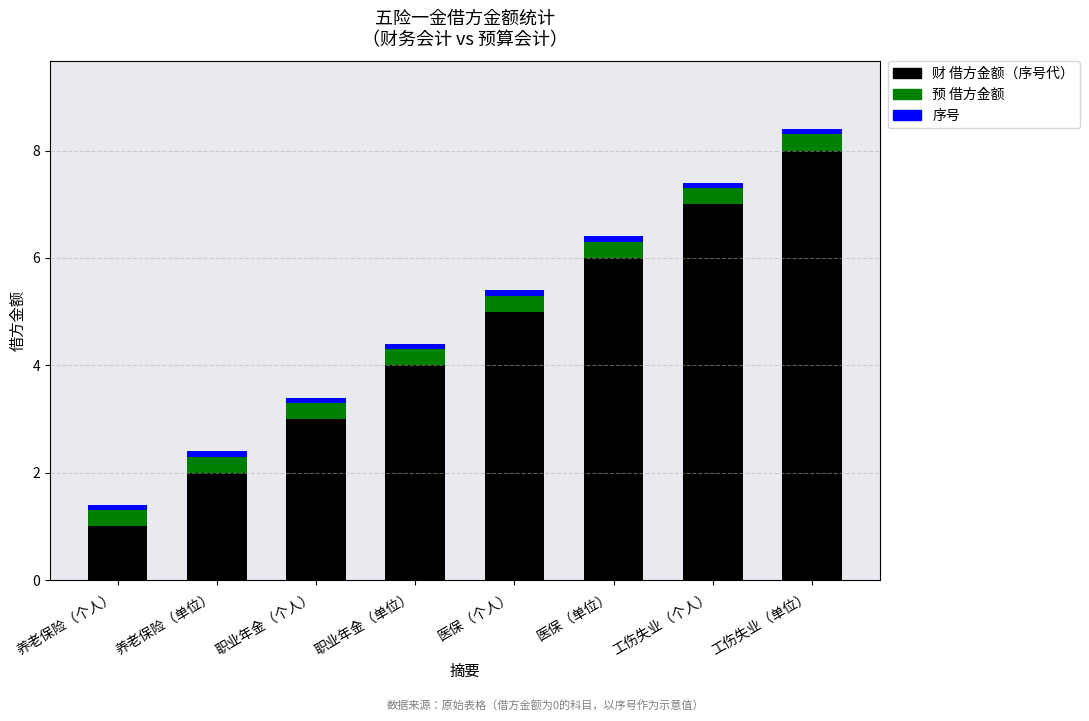

How many data points does each series have?

8